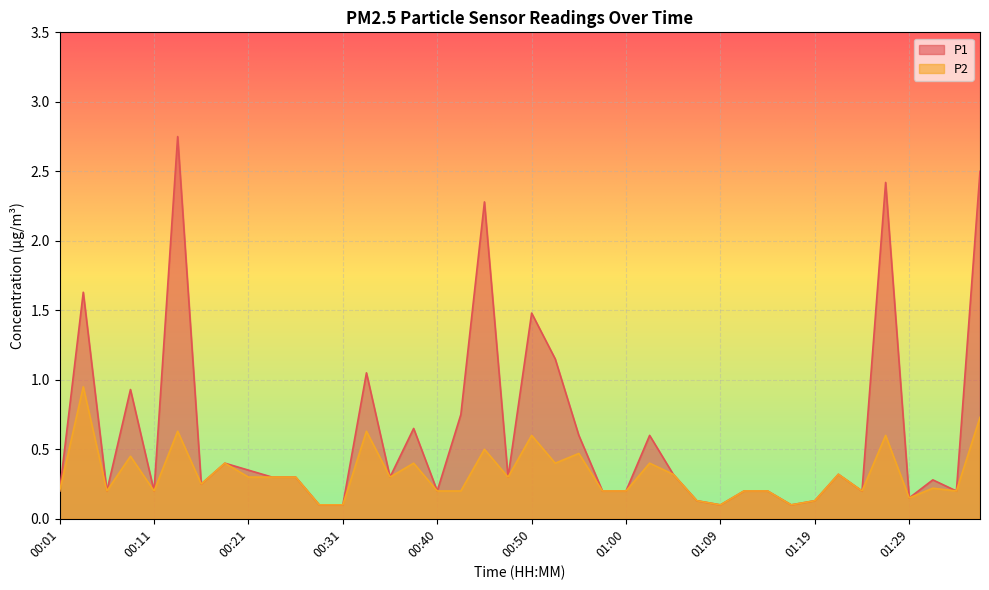

What is the sum of all P2 values?

12.8